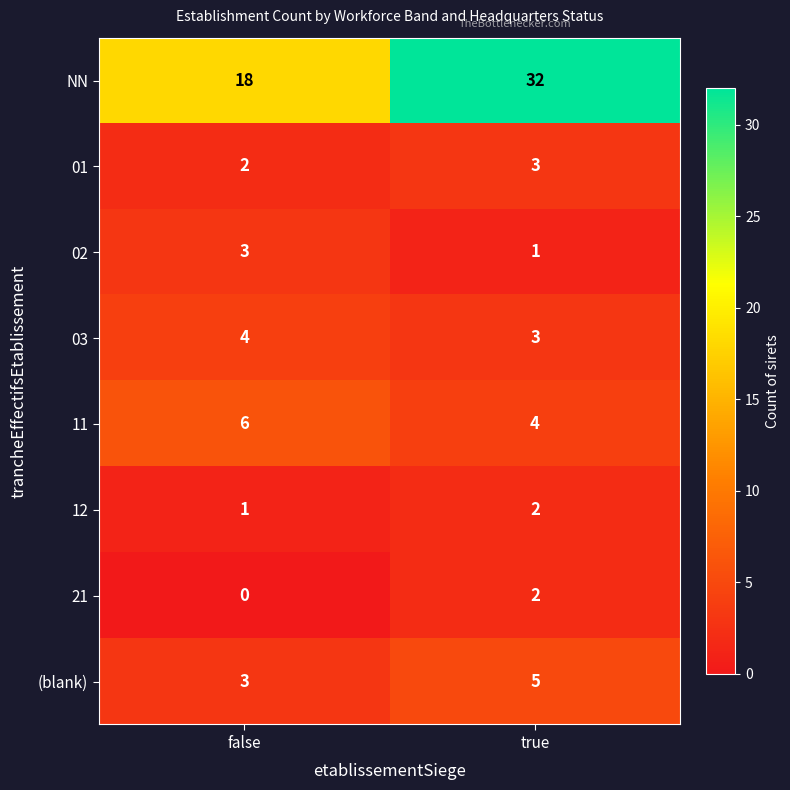

Rank the categories by (blank) value from lowest to highest.

false, true